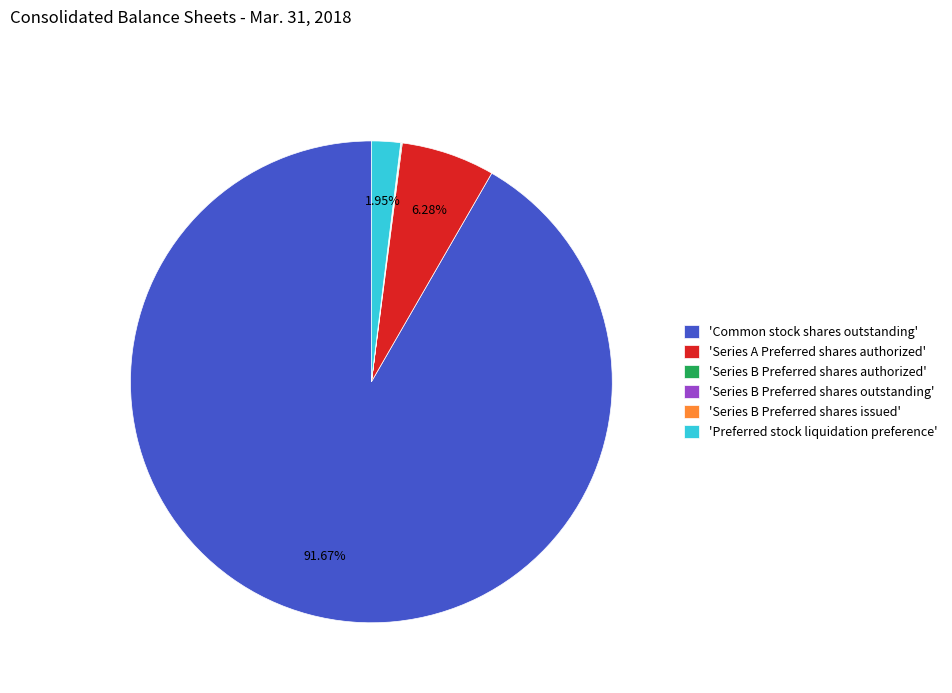

Which slice is the largest?

'Common stock shares outstanding'